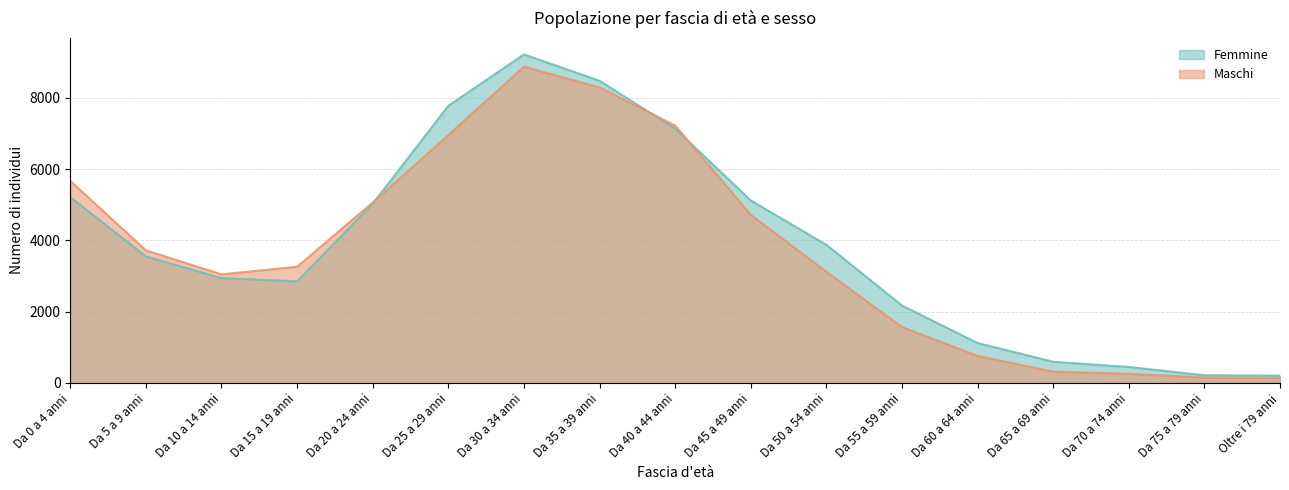

Which series changed the most between Da 25 a 29 anni and Da 45 a 49 anni?

Femmine